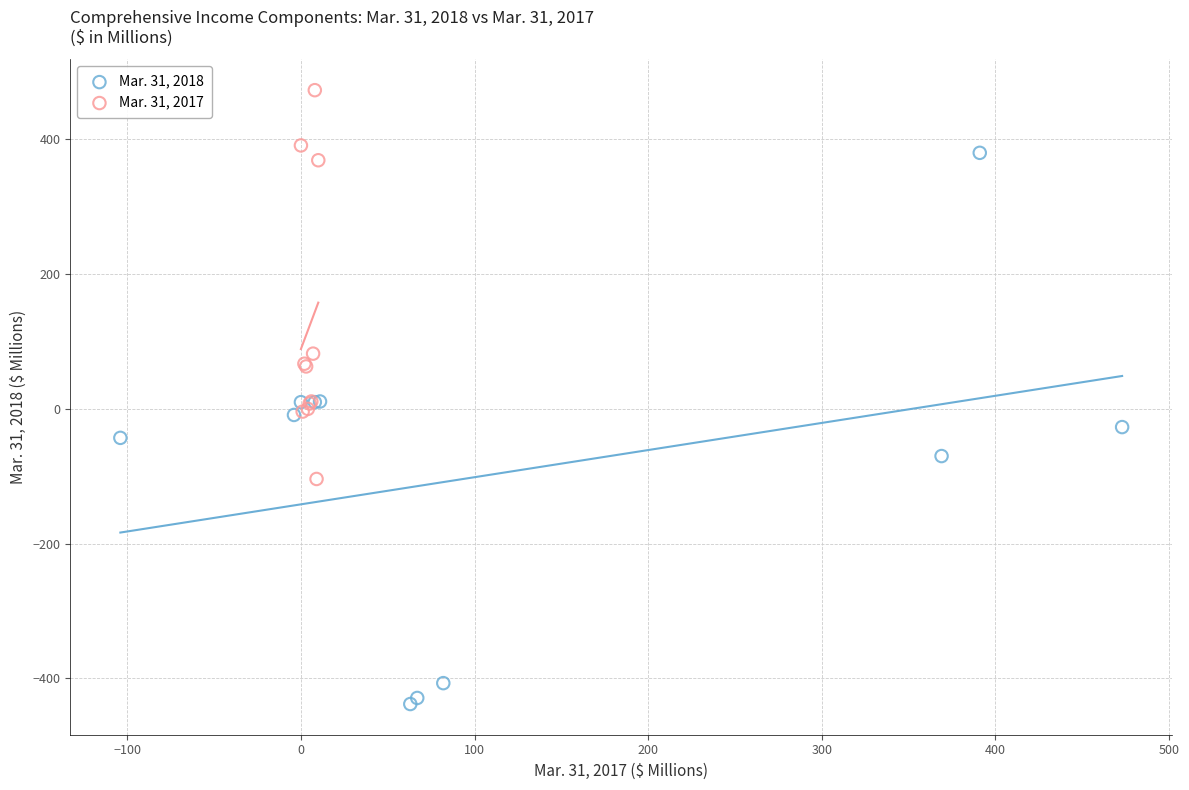

Which series contains the highest Y value?

Mar. 31, 2017